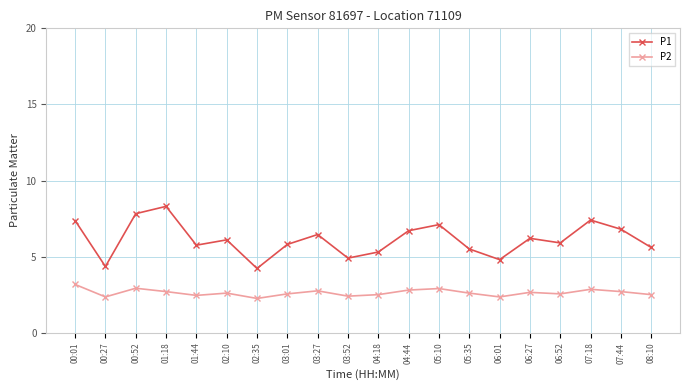

What is the maximum value shown in the chart?

8.3